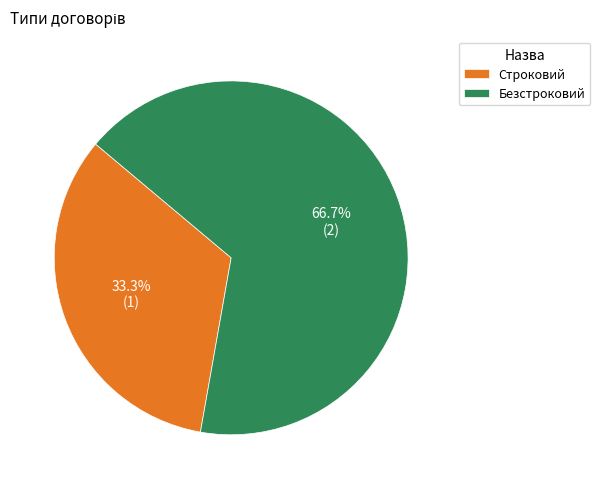

The Безстроковий slice represents 61% of the pie. True or false?

False